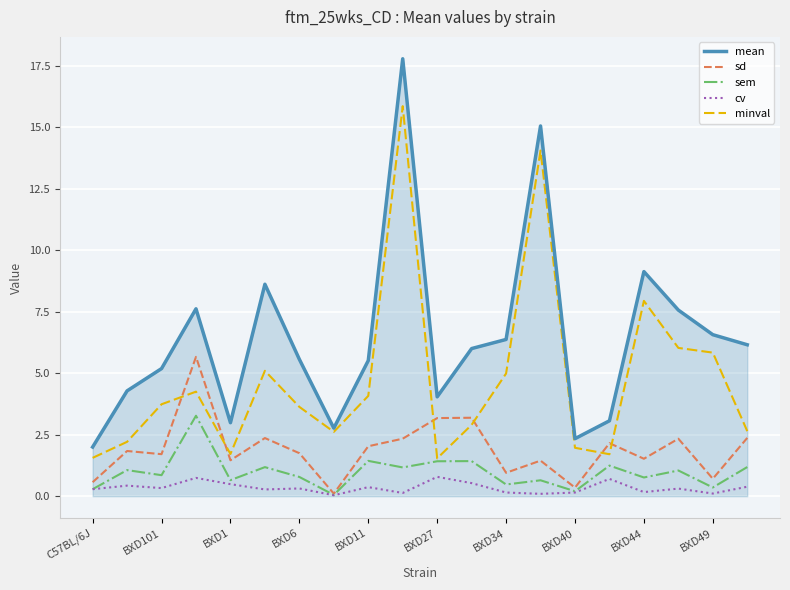

What is the difference between the maximum and second lowest values in the mean series?

15.4